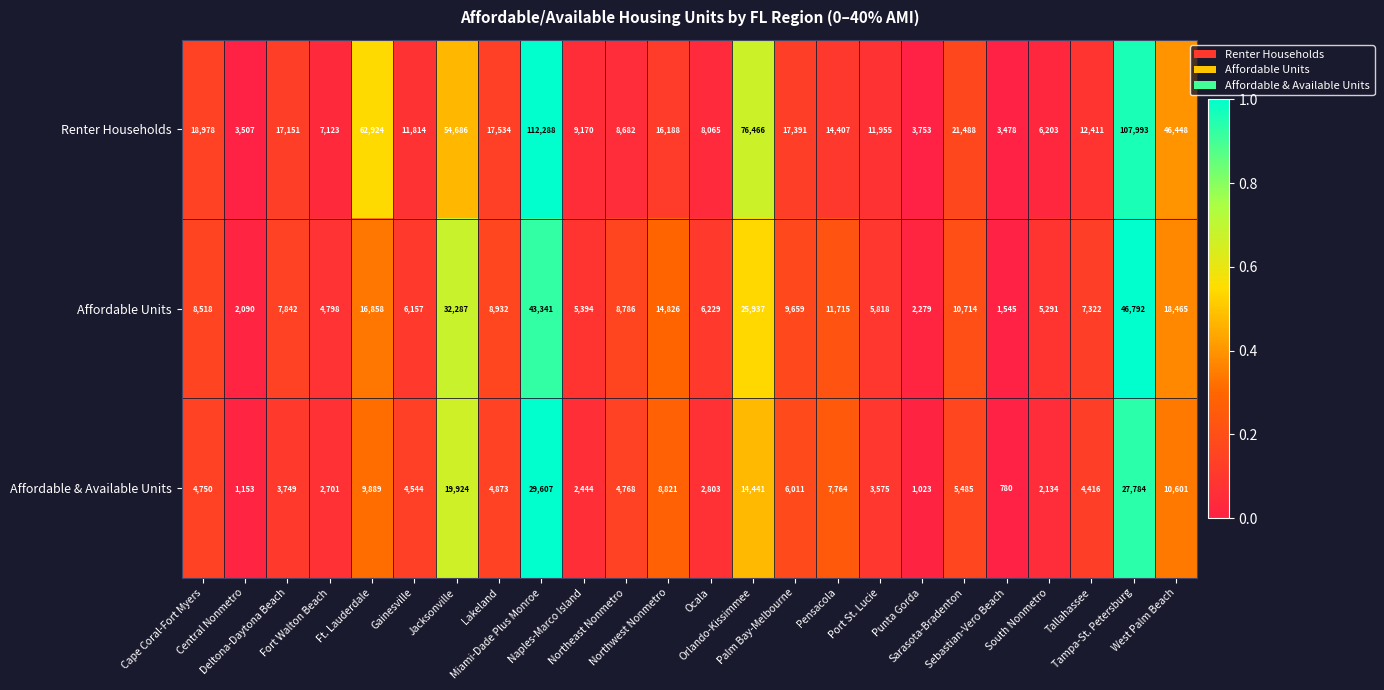

What is the sum of all Affordable & Available Units values?

184040